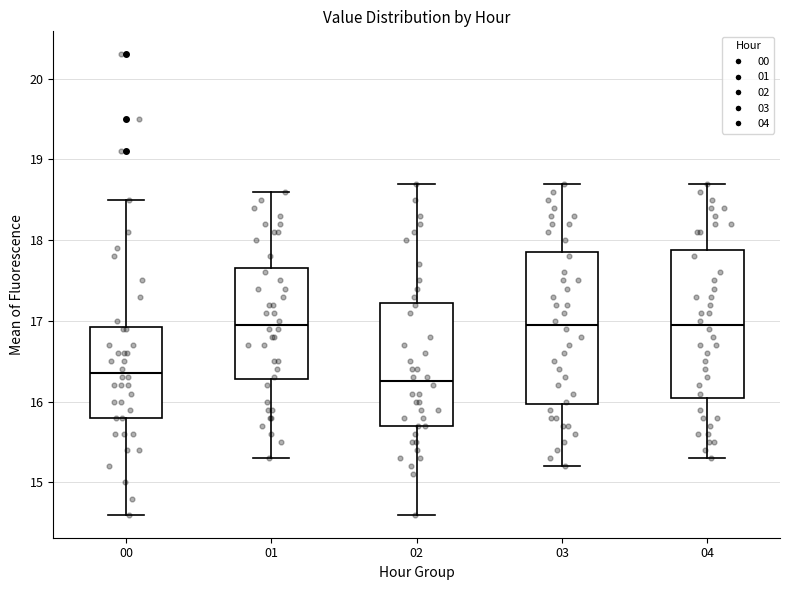

Reading left to right, read every box against the y-axis: the position of its median line, the range the box covers, and the ends of its whiskers. The values are not printed on the chart, so give them approximately, as read against the axis.

00: median 16.4, box 15.8 to 16.9, whiskers 14.6 to 18.5
01: median 17.0, box 16.3 to 17.7, whiskers 15.3 to 18.6
02: median 16.3, box 15.7 to 17.2, whiskers 14.6 to 18.7
03: median 17.0, box 16.0 to 17.9, whiskers 15.2 to 18.7
04: median 17.0, box 16.1 to 17.9, whiskers 15.3 to 18.7